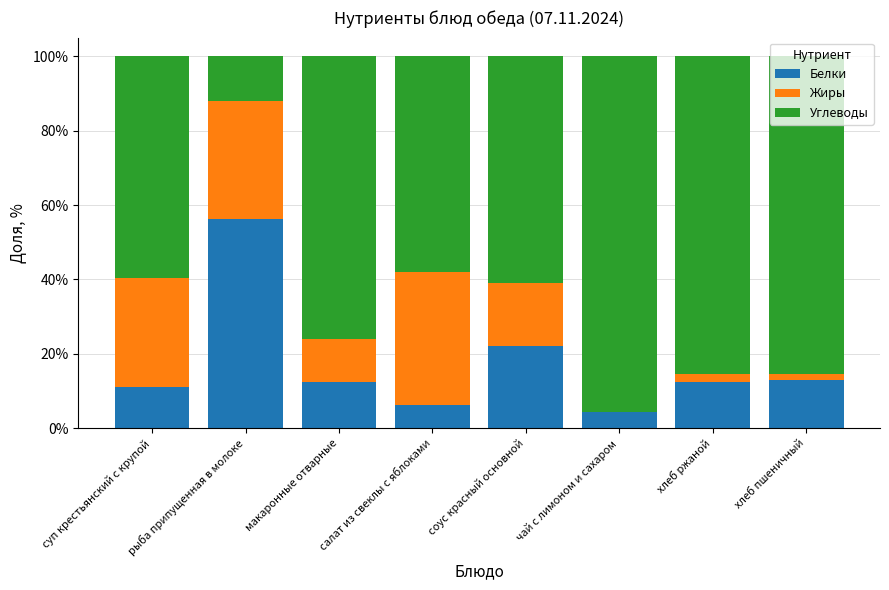

What is the sum of the Белки values at хлеб ржаной and чай с лимоном и сахаром?

16.8